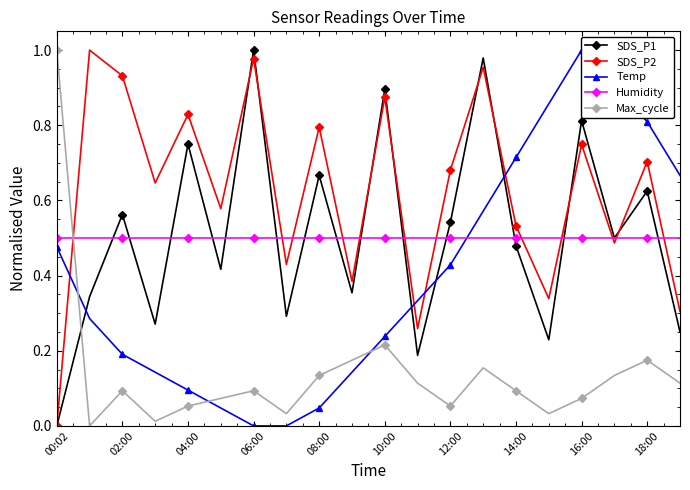

How many times do SDS_P2 and Humidity cross each other?

12